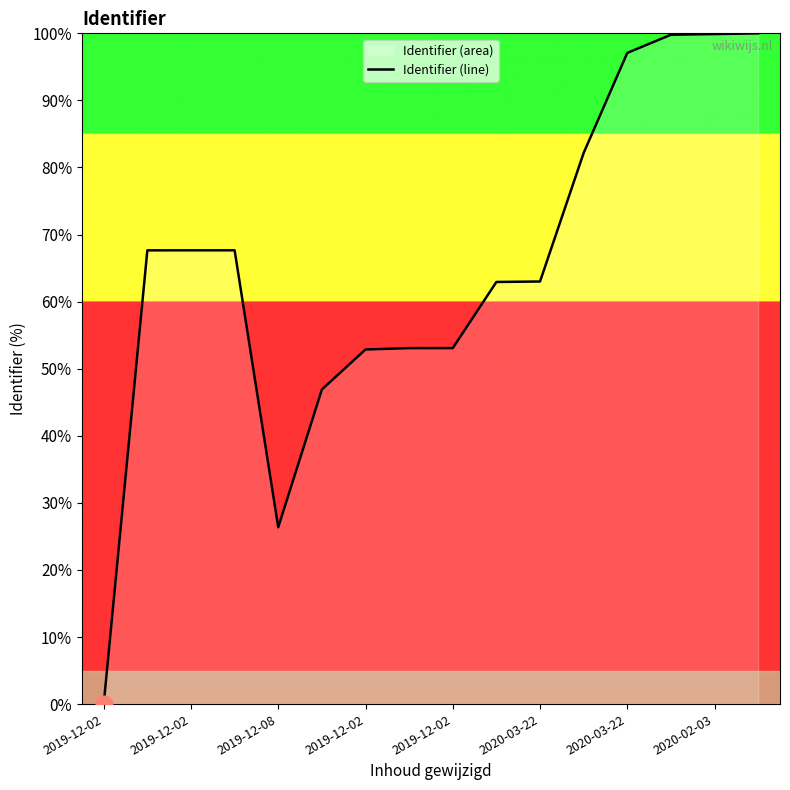

What is the difference between the maximum and minimum values?

100.0